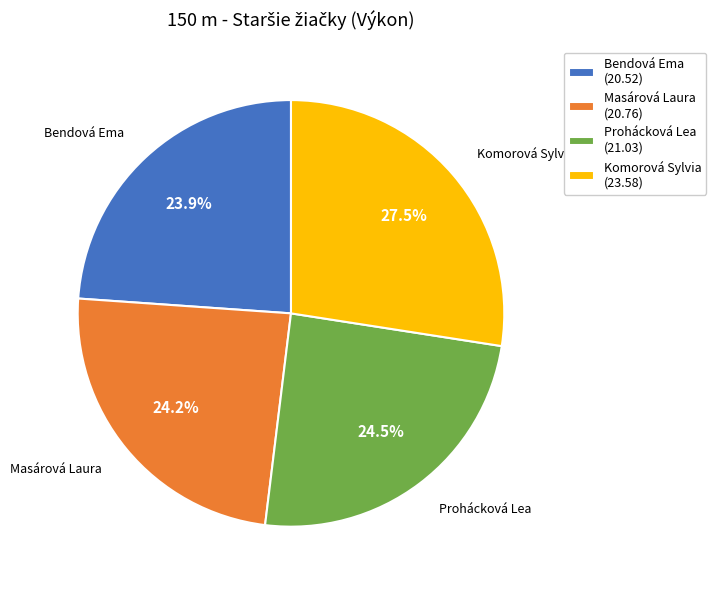

How many slices are in this pie chart?

4